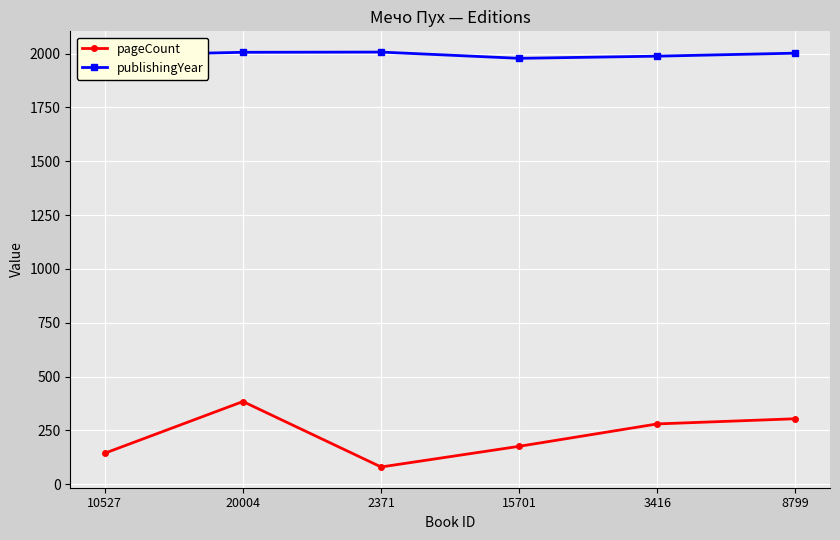

The pageCount series shows 257 at 20004. True or false?

False